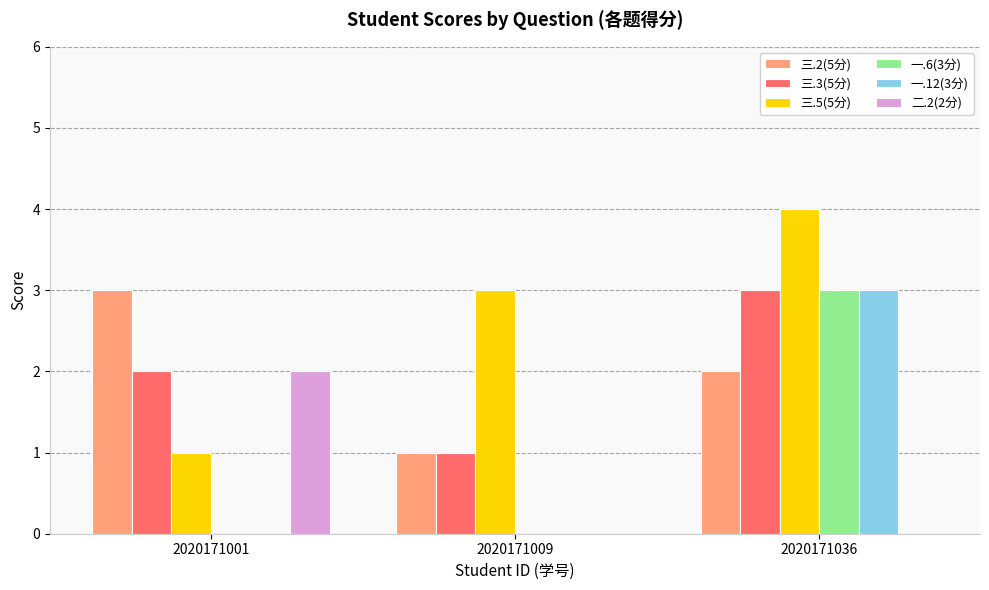

At which category is the sum across all series the highest?

2020171036